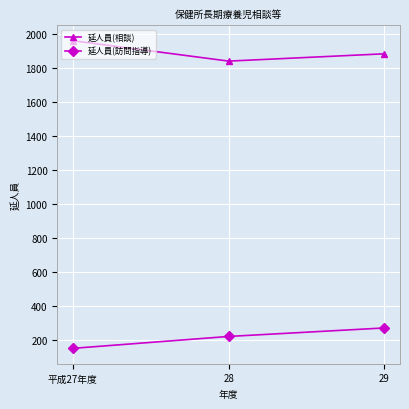

What is the maximum value shown in the chart?

1962